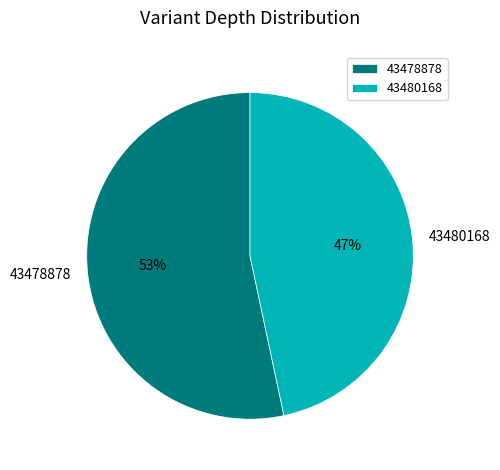

Which slice is the largest?

43478878